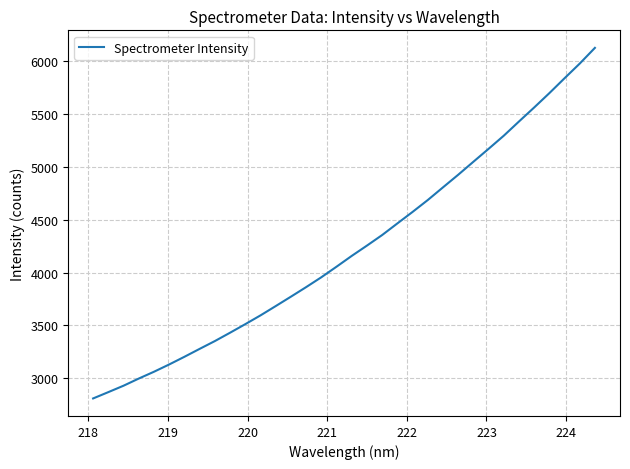

Does the chart have visible grid lines?

Yes